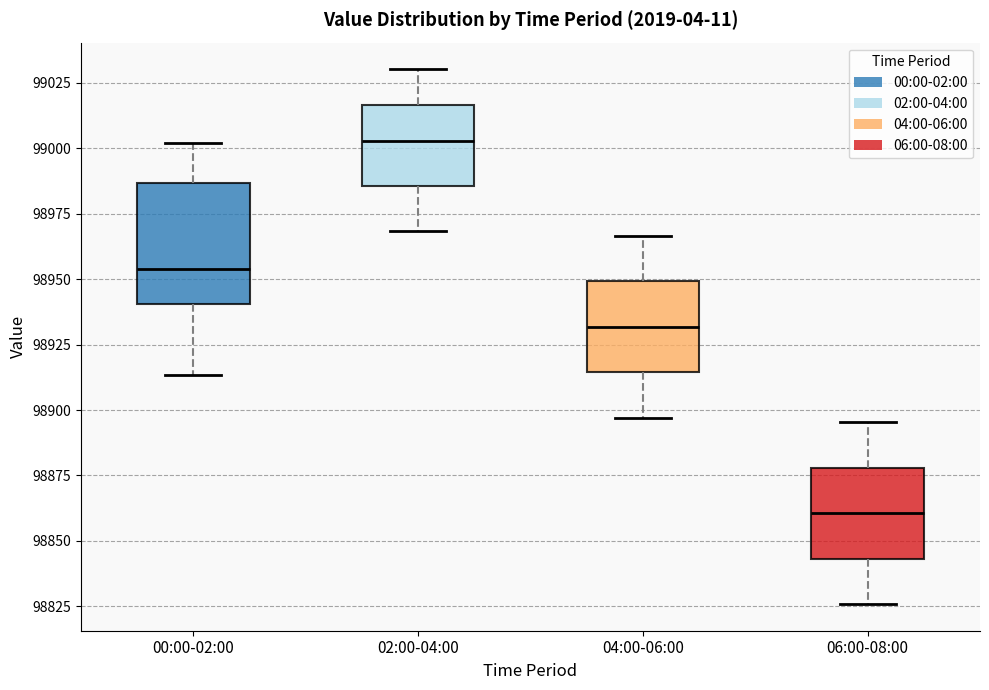

Reading left to right, read every box against the y-axis: the position of its median line, the range the box covers, and the ends of its whiskers. The values are not printed on the chart, so give them approximately, as read against the axis.

00:00-02:00: median 98955, box 98940 to 98985, whiskers 98915 to 99000
02:00-04:00: median 99005, box 98985 to 99015, whiskers 98970 to 99030
04:00-06:00: median 98930, box 98915 to 98950, whiskers 98895 to 98965
06:00-08:00: median 98860, box 98845 to 98880, whiskers 98825 to 98895